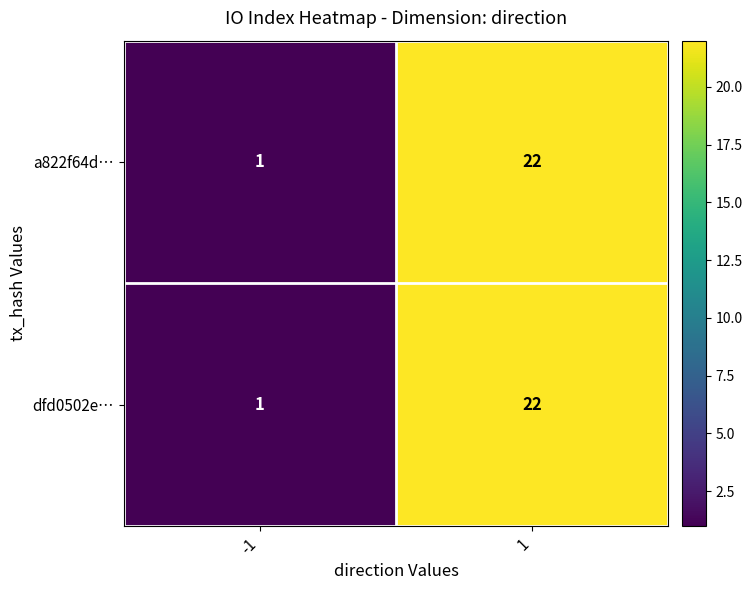

Reading left to right, what are all the values shown in this chart?

a822f64d…: 1	22
dfd0502e…: 1	22